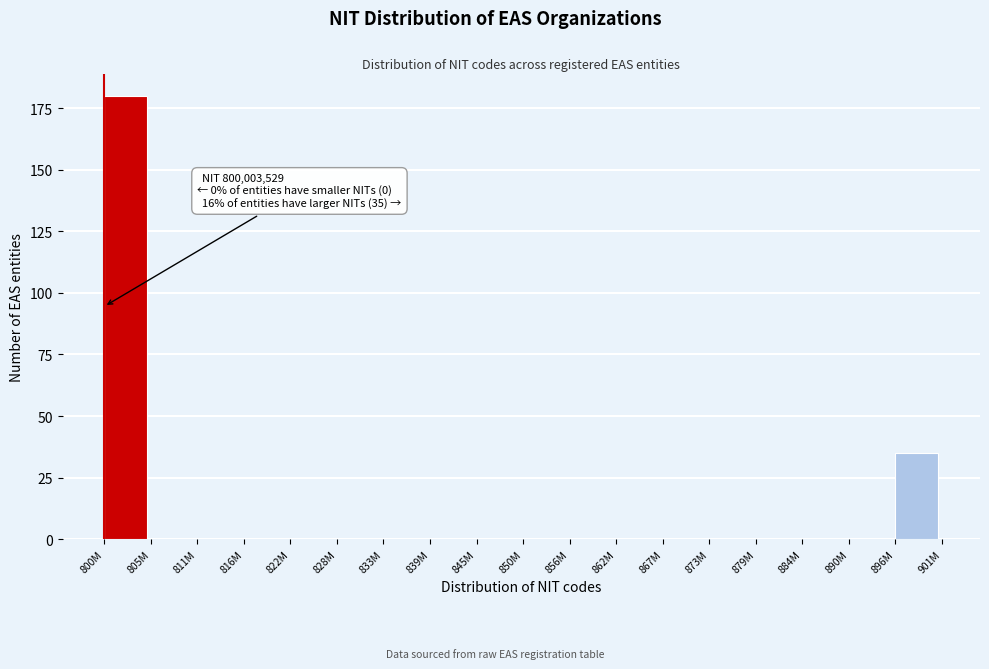

Reading right to left, transcribe all the data shown in this chart.

896M=35	890M=0	884M=0	879M=0	873M=0	867M=0	862M=0	856M=0	850M=0	845M=0	839M=0	833M=0	828M=0	822M=0	816M=0	811M=0	805M=0	800M=180